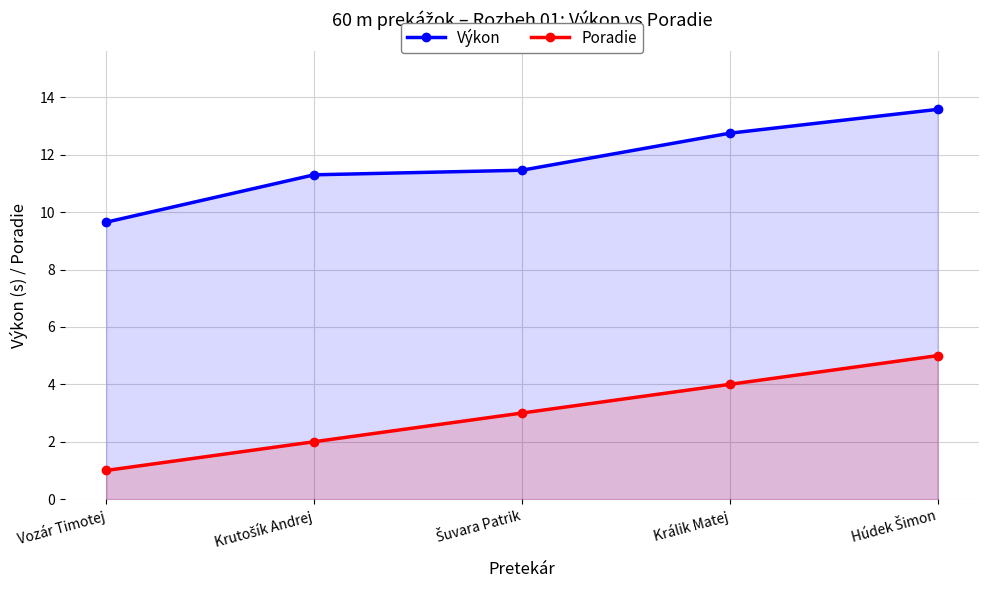

What is the difference between the highest and lowest values at Králik Matej?

8.8